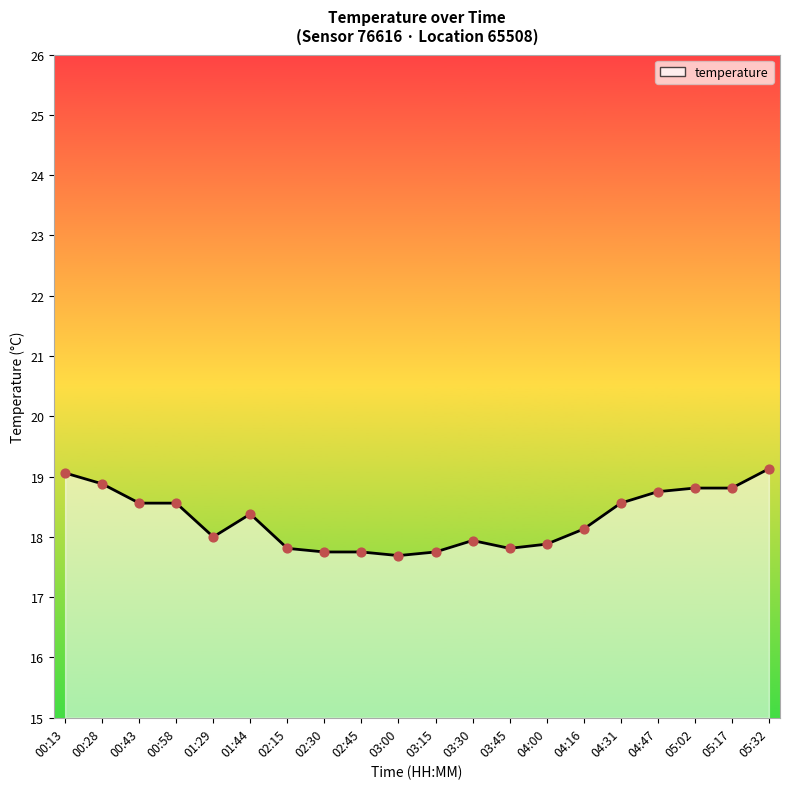

Between 02:45 and 04:16, which is larger?

04:16